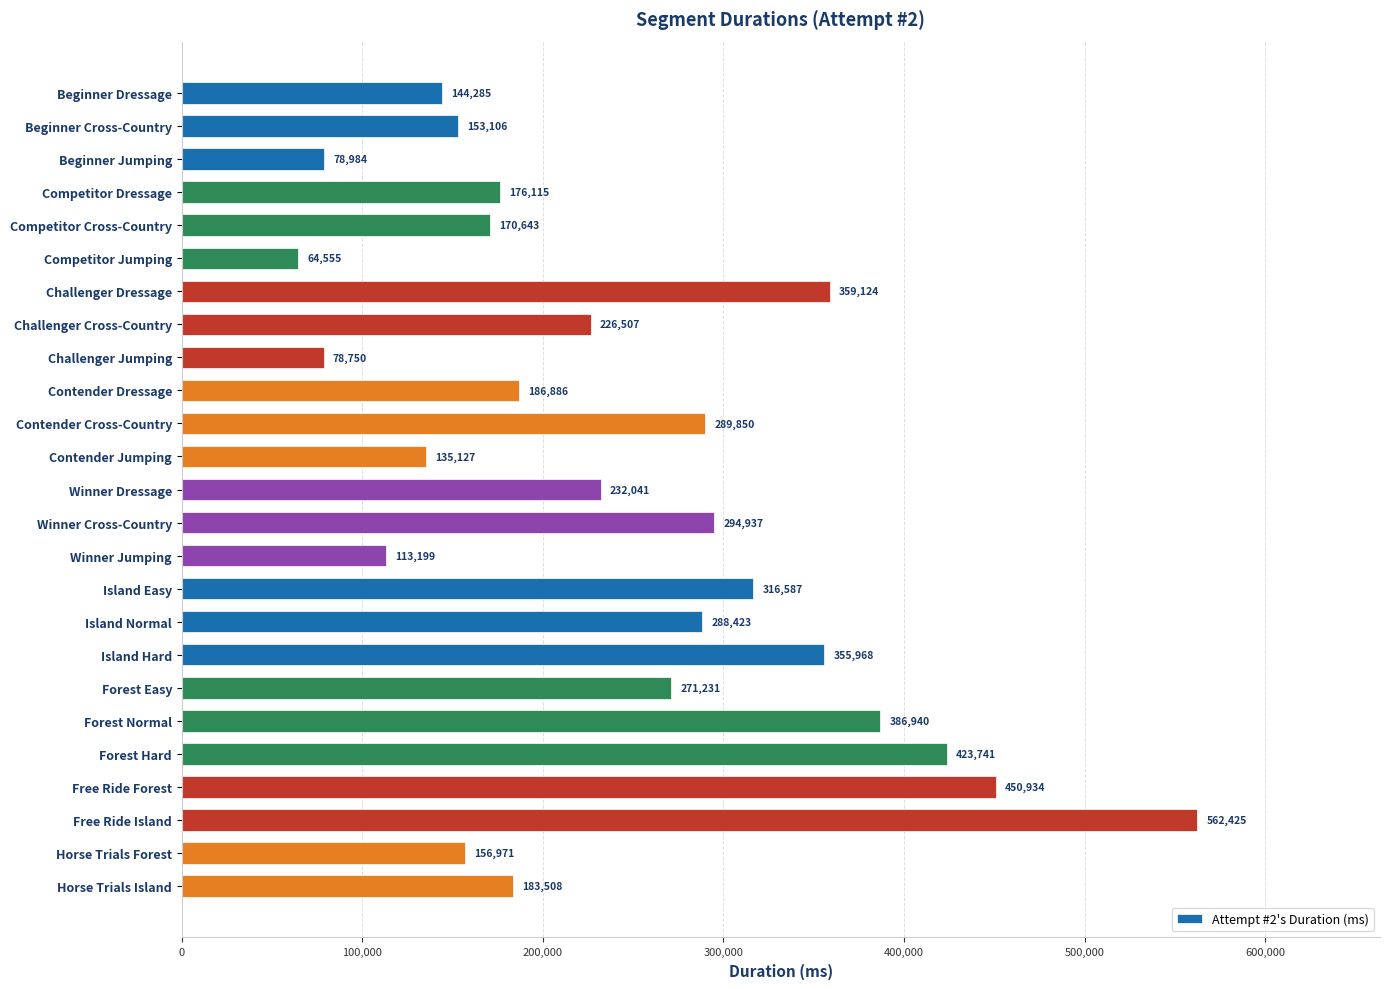

Rank the categories by value from highest to lowest.

Free Ride Island, Free Ride Forest, Forest Hard, Forest Normal, Challenger Dressage, Island Hard, Island Easy, Winner Cross-Country, Contender Cross-Country, Island Normal, Forest Easy, Winner Dressage, Challenger Cross-Country, Contender Dressage, Horse Trials Island, Competitor Dressage, Competitor Cross-Country, Horse Trials Forest, Beginner Cross-Country, Beginner Dressage, Contender Jumping, Winner Jumping, Beginner Jumping, Challenger Jumping, Competitor Jumping